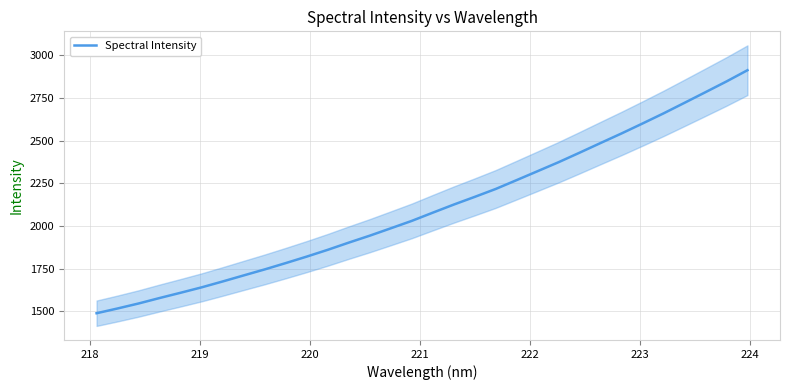

What is the highest value of the Spectral Intensity series?

2912.9